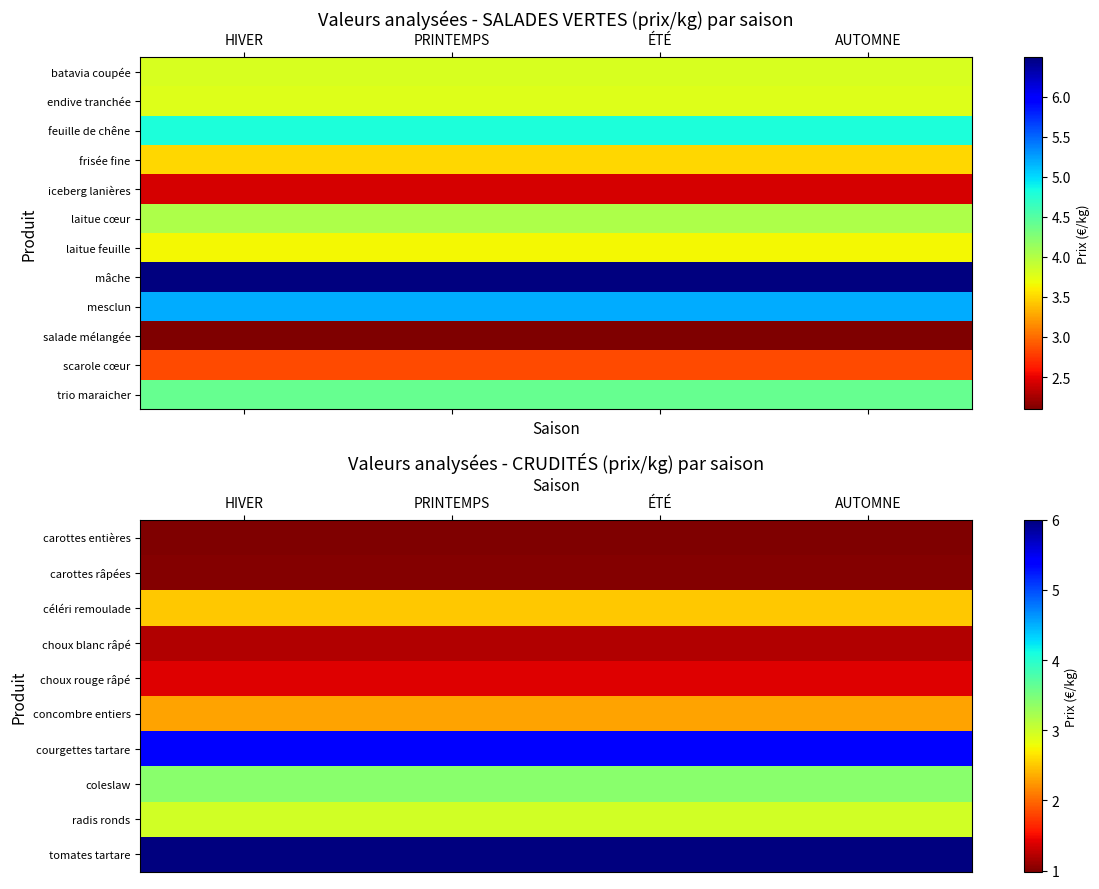

At ÉTÉ, list the series in order from smallest to largest.

carottes entières, carottes râpées, choux blanc râpé, choux rouge râpé, concombre entiers, céléri remoulade, scarole cœur, radis ronds, coleslaw, trio maraicher, courgettes tartare, tomates tartare